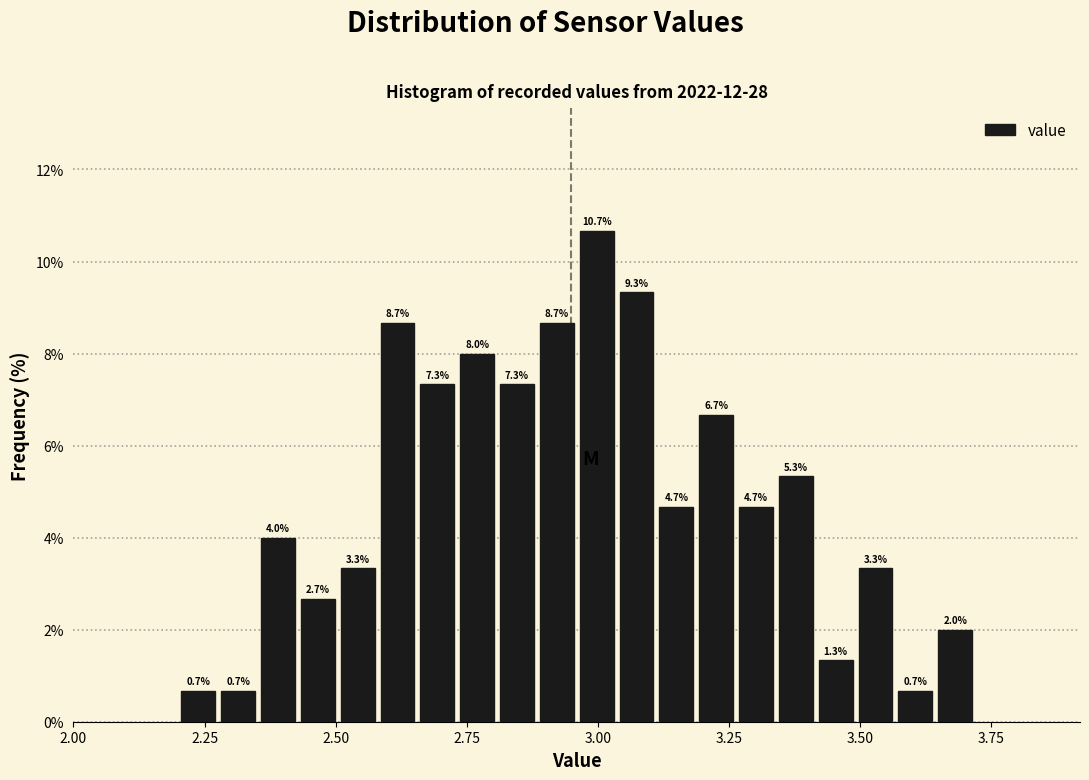

Around what value on the x-axis is the tallest bar? Give the approximate position of its centre, as read against the axis.

3.00